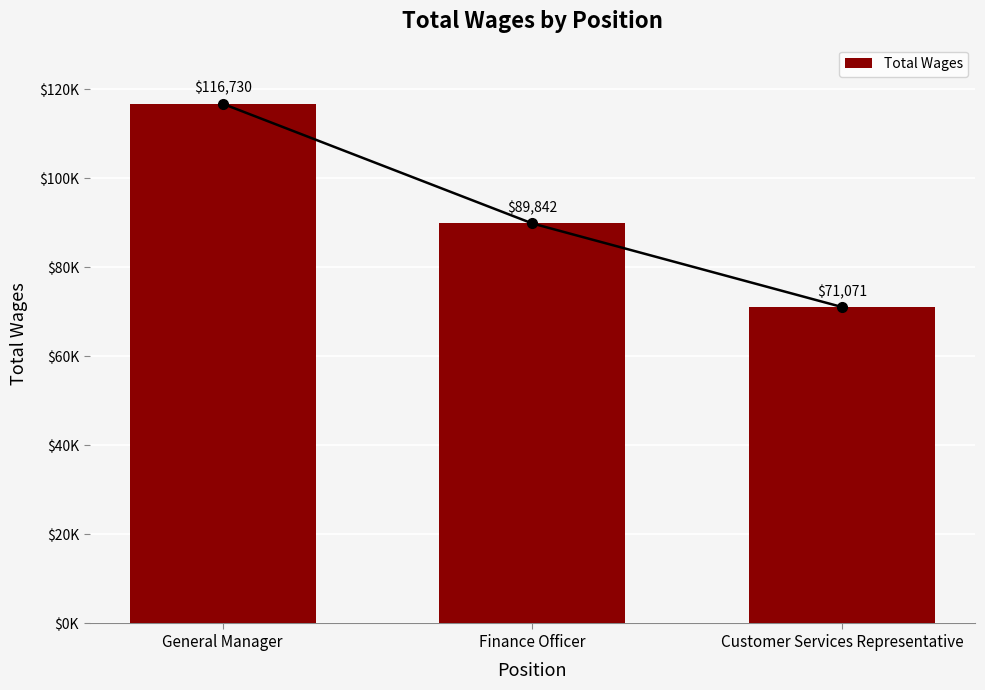

Does the chart contain any negative values?

No